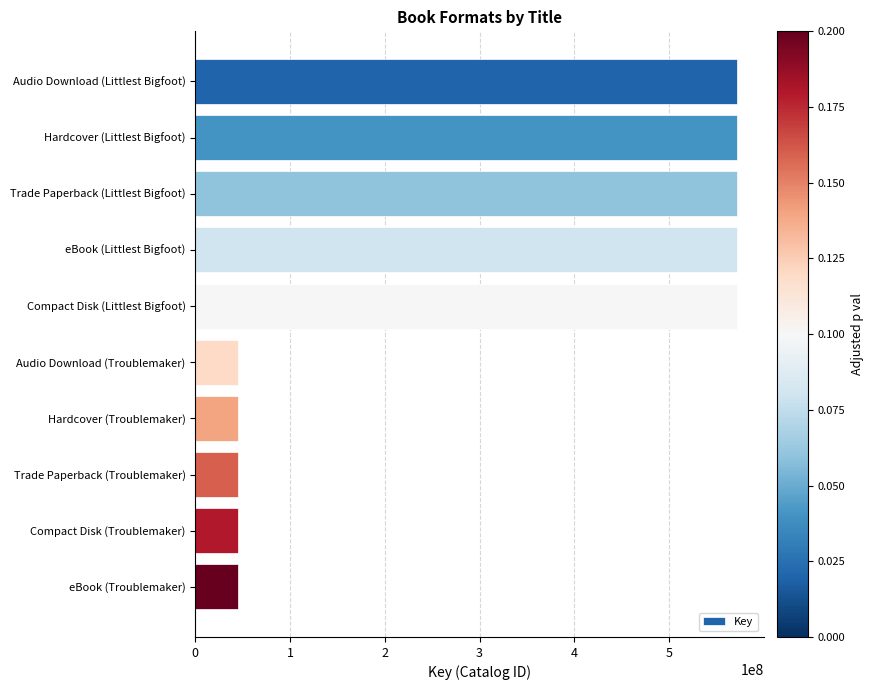

Are the bars grouped side by side (vs. stacked)?

No